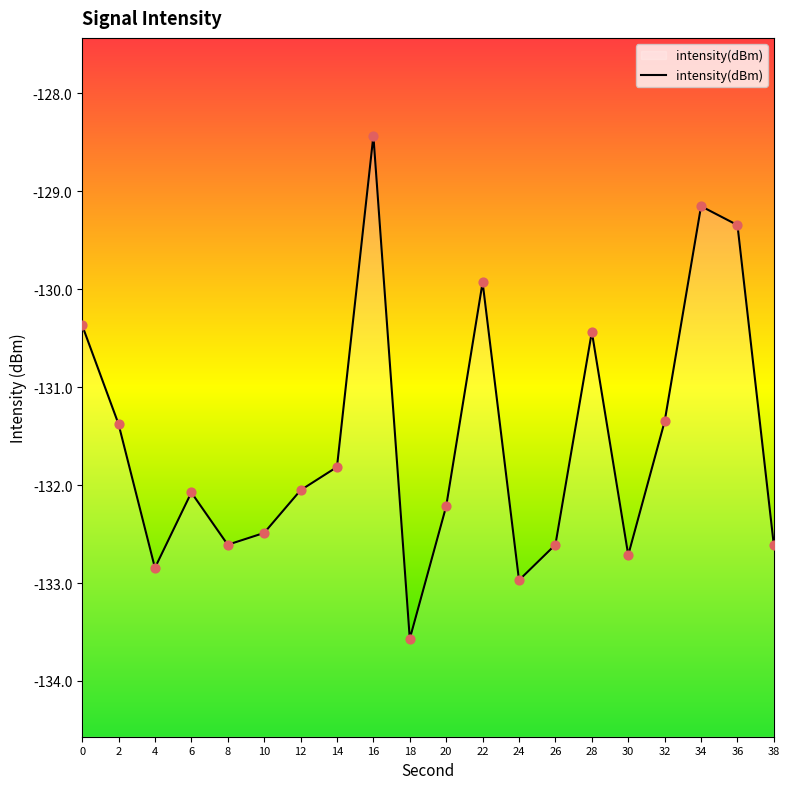

What is the change in value from 12 to 14?

+0.2